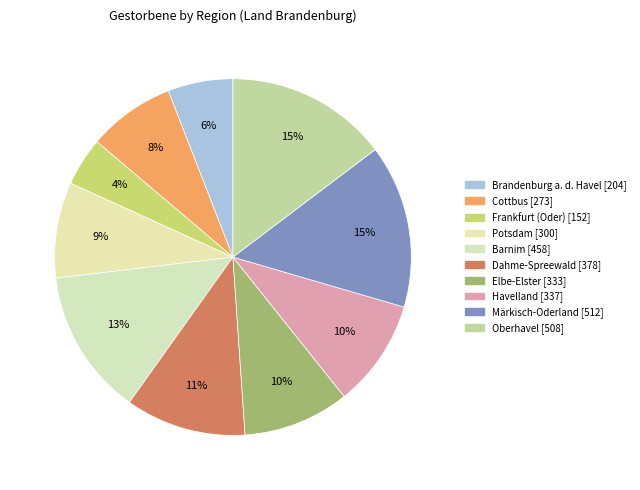

How many slices are in this pie chart?

10